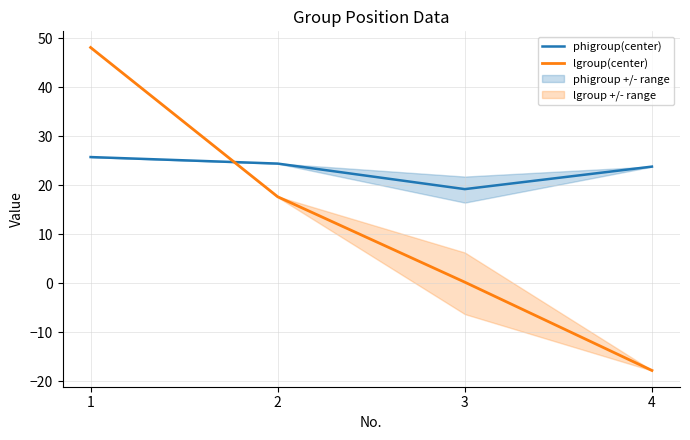

Is the value of lgroup(center) at 1 greater than the value of phigroup(center) at 3?

Yes